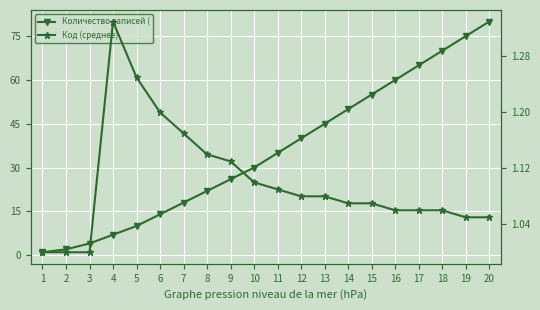

Which category has the highest value in the Количество записей (нарастающий итог) series?

20